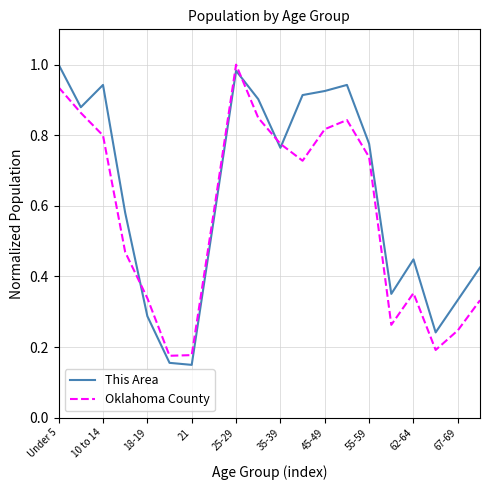

How many series are shown in this chart?

2